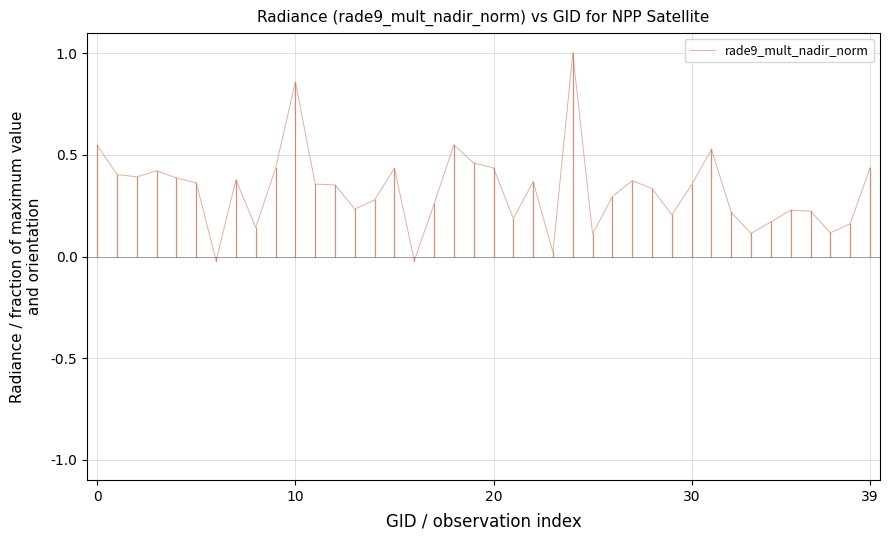

What is the greatest value displayed?

1.0